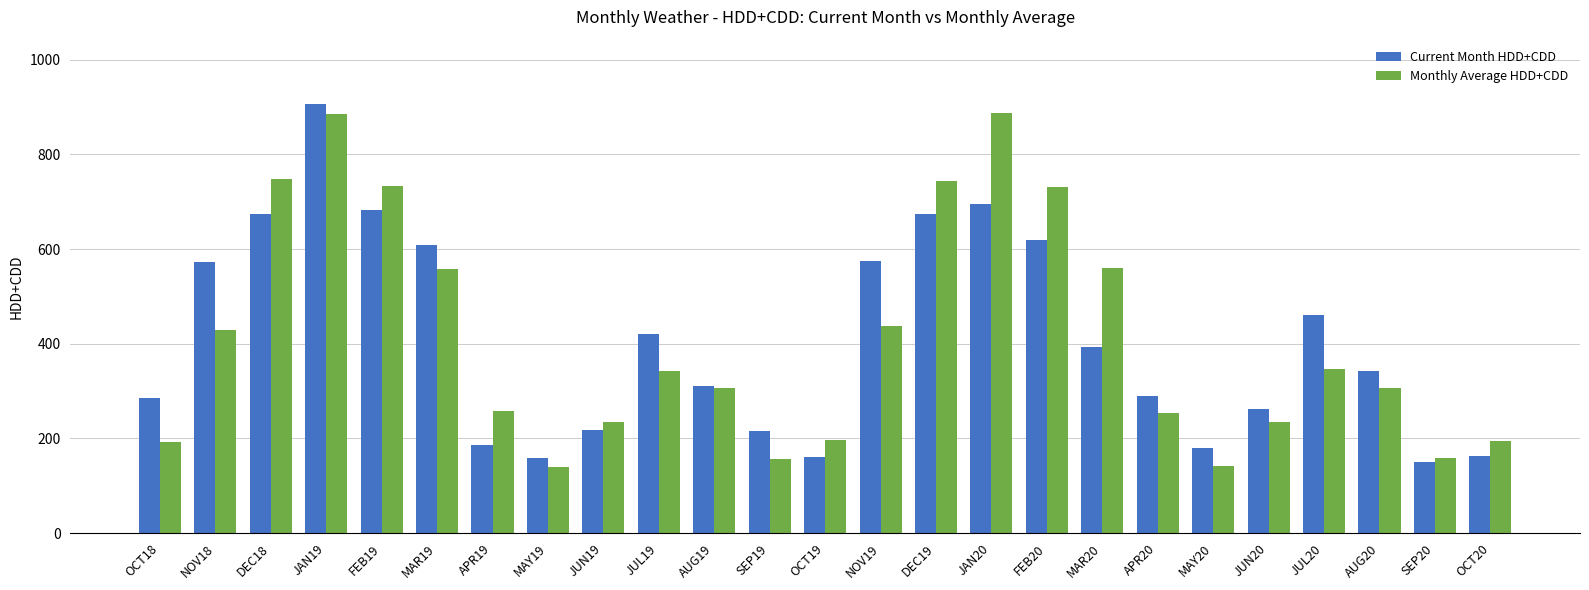

Where is Monthly Average HDD+CDD nearest to the value 513?

MAR19